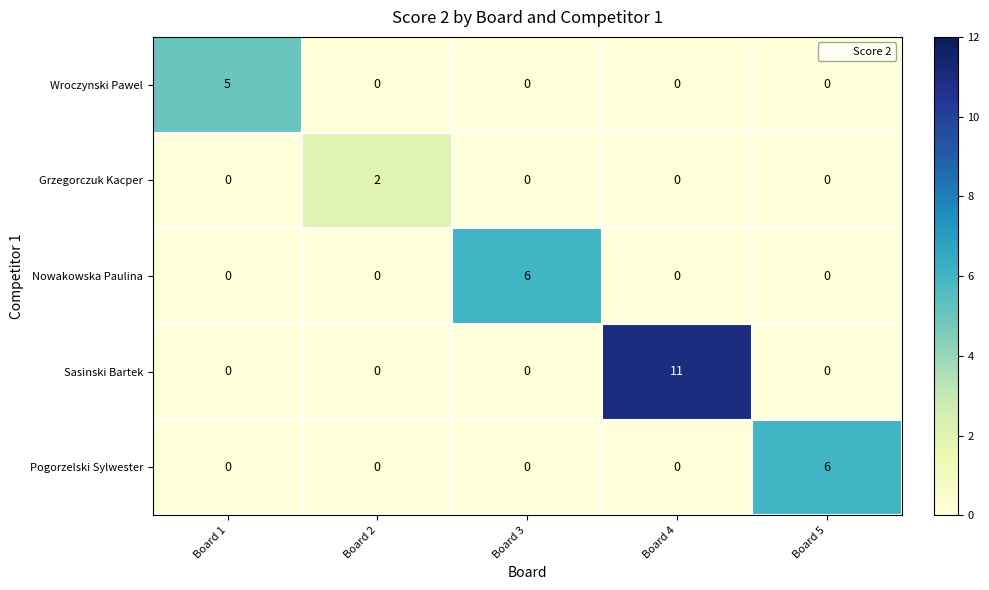

Is it true that Nowakowska Paulina equals 4 at Board 1?

False